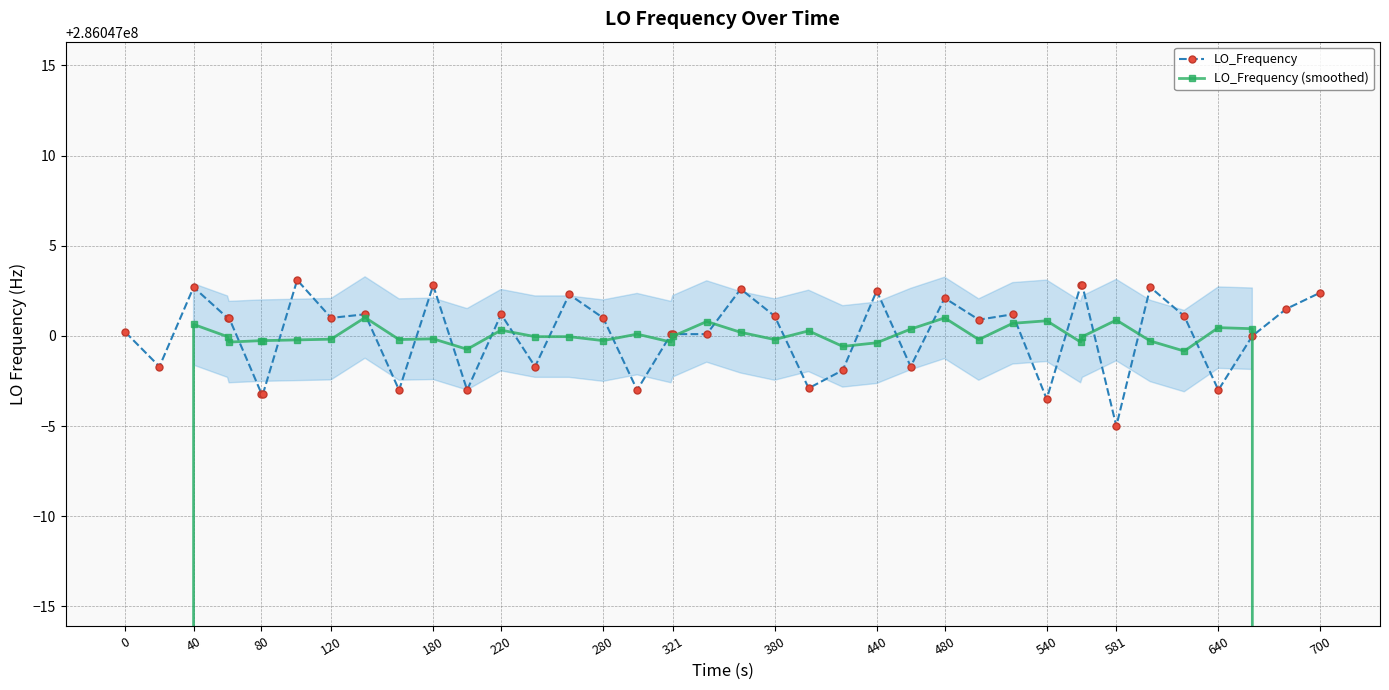

How many intersections are there between LO_Frequency and LO_Frequency (smoothed)?

22